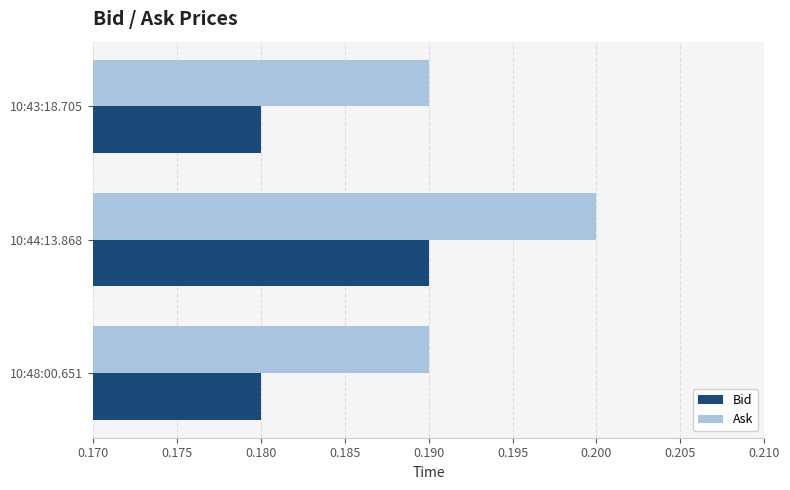

What is the sum of the Bid values at 10:43:18.705 and 10:48:00.651?

0.4